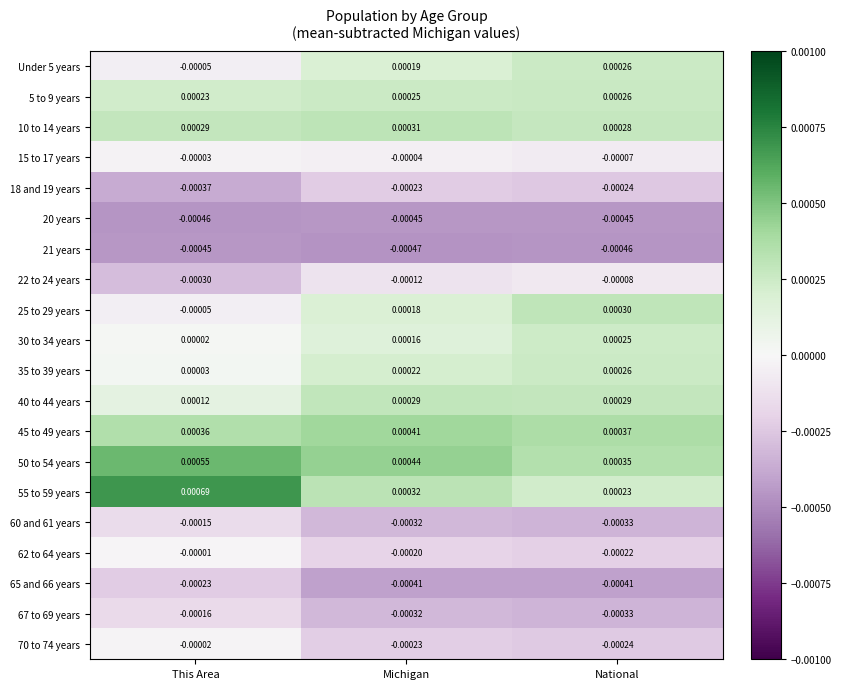

Where is 55 to 59 years nearest to the value 0?

National